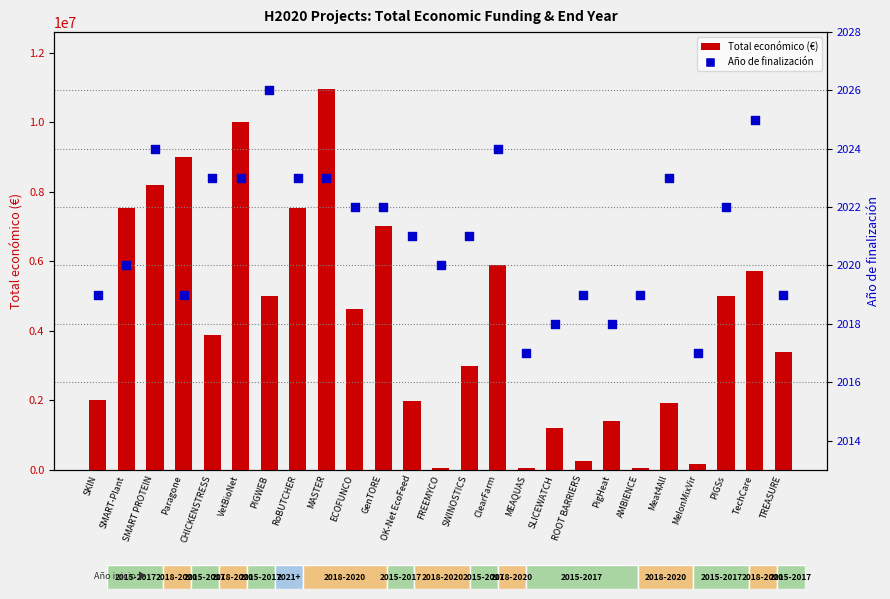

Which series has the largest total across all categories?

Total económico (€)